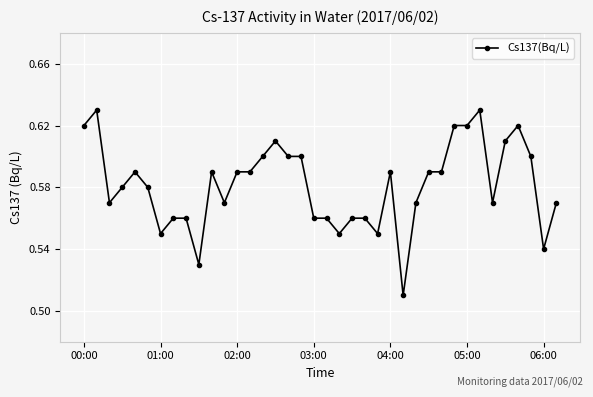

True or false: there are more than 2 points higher than both neighbors.

True